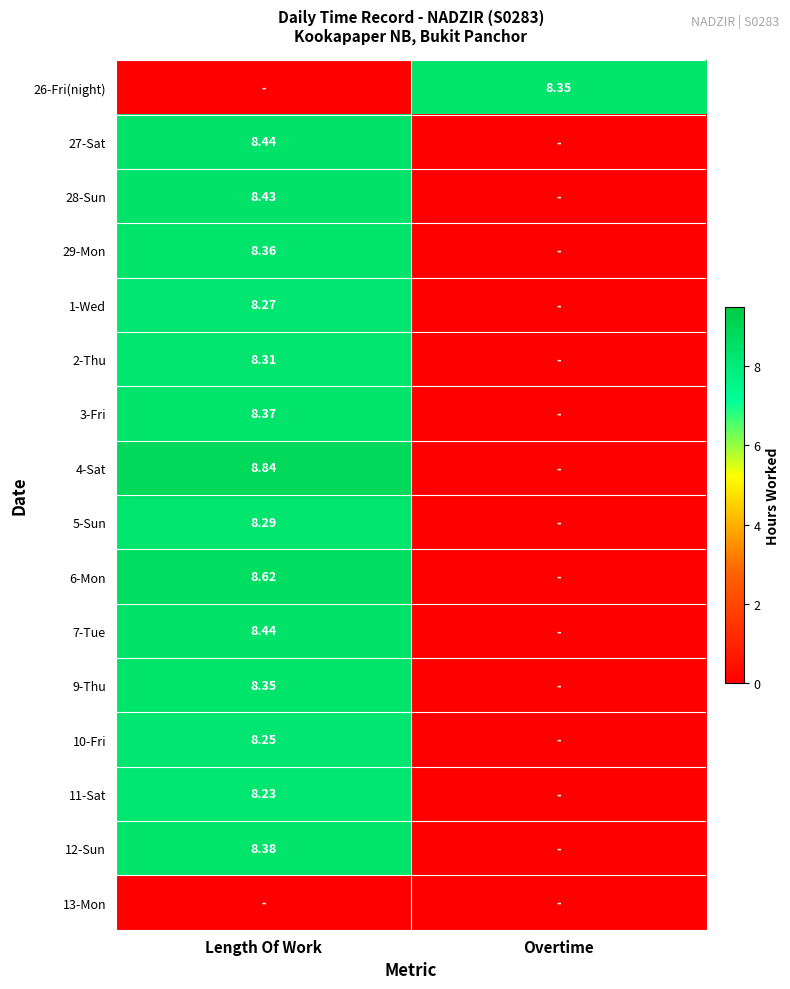

At which label does 29-Mon first exceed 8?

Length Of Work